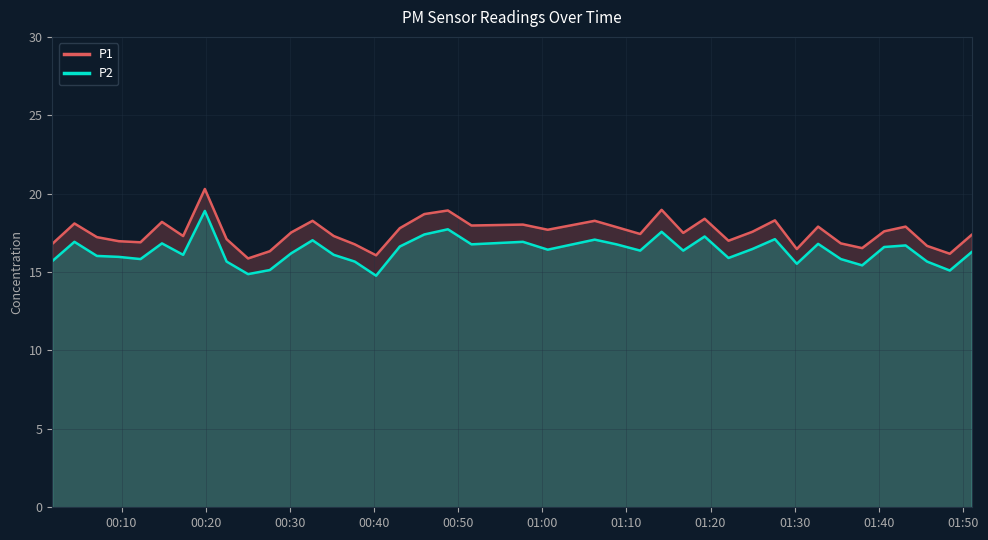

Rank the series by their maximum value, from highest to lowest.

P1, P2